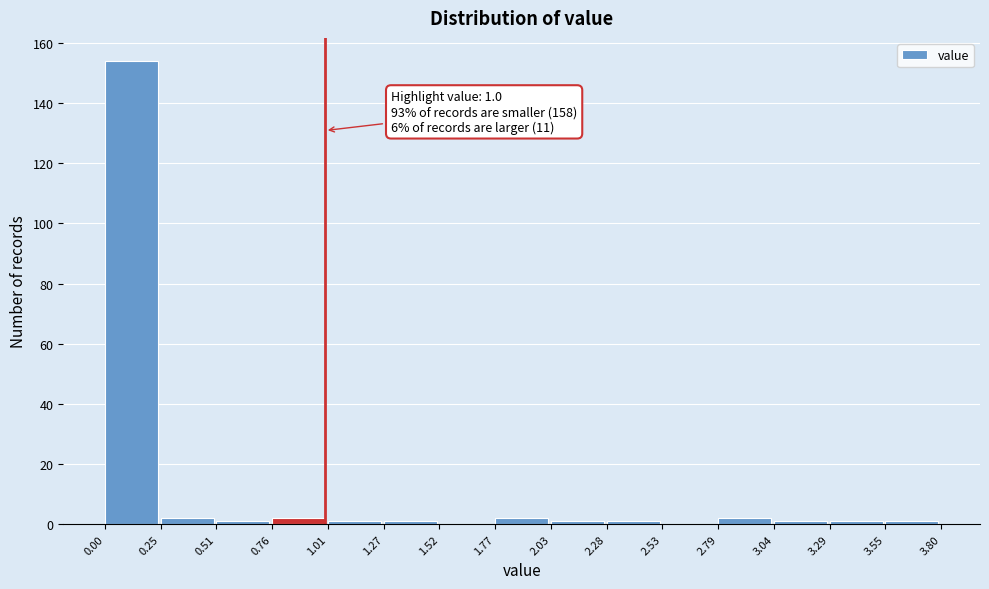

Over which range of the x-axis is the bar tallest?

0.00 to 0.25